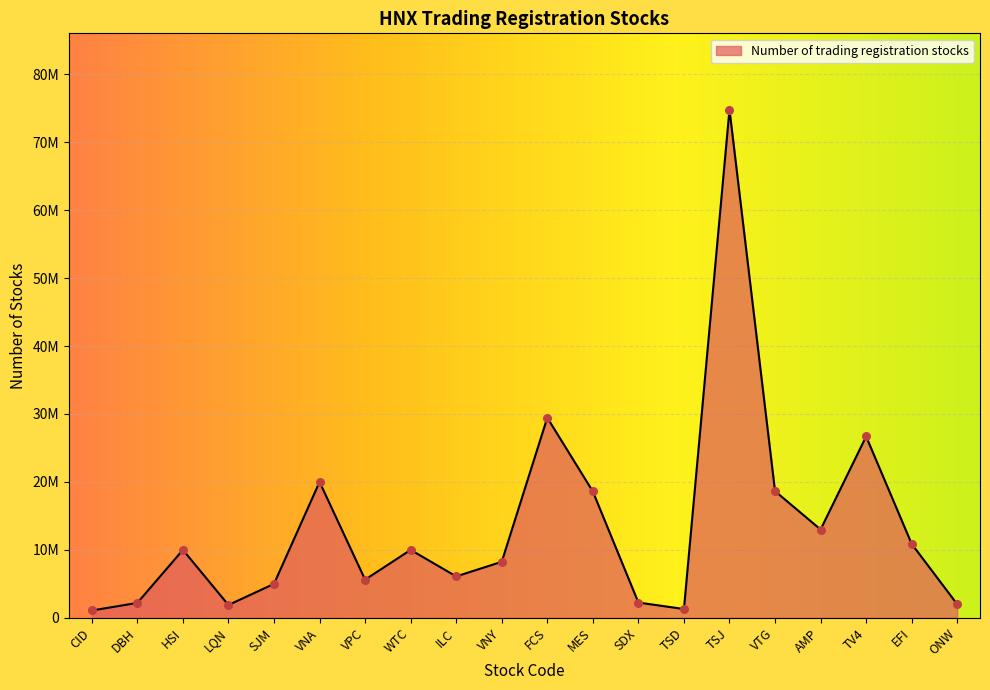

Approximately how many times larger is the value at EFI compared to VNA?

0.5